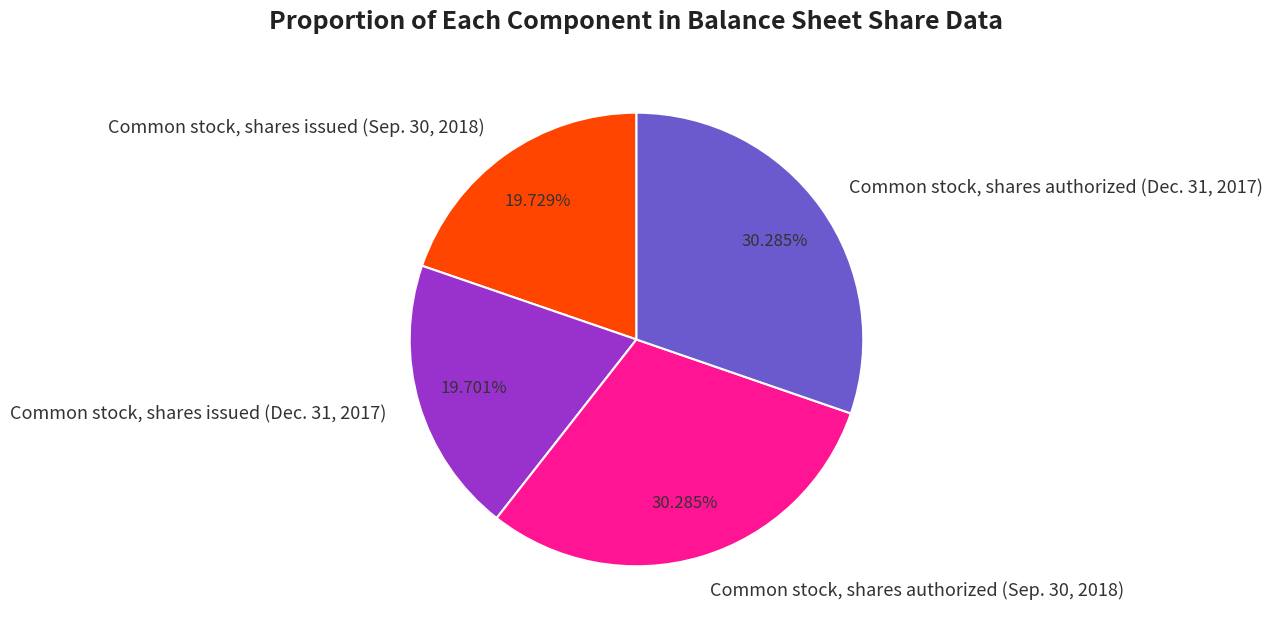

Count the number of slices in the pie.

4